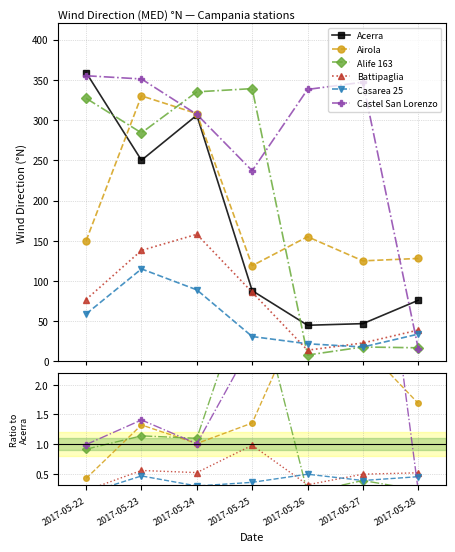

What is the difference between the second highest and minimum values in the Casarea 25 series?

0.3